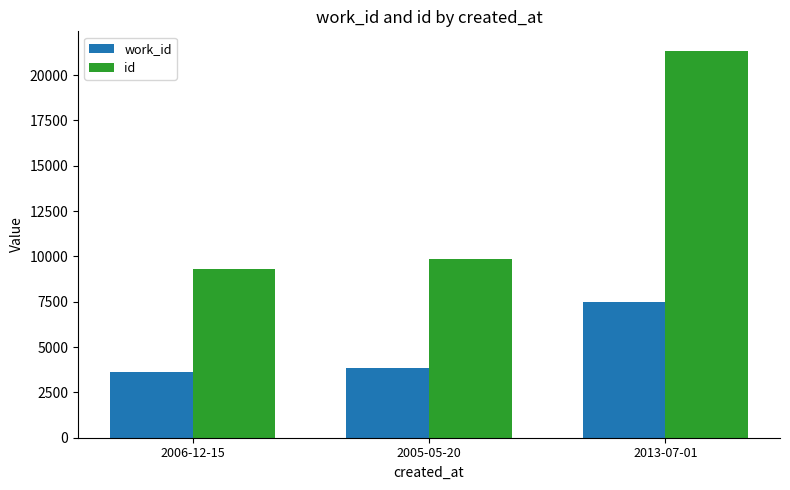

How many data points does each series have?

3